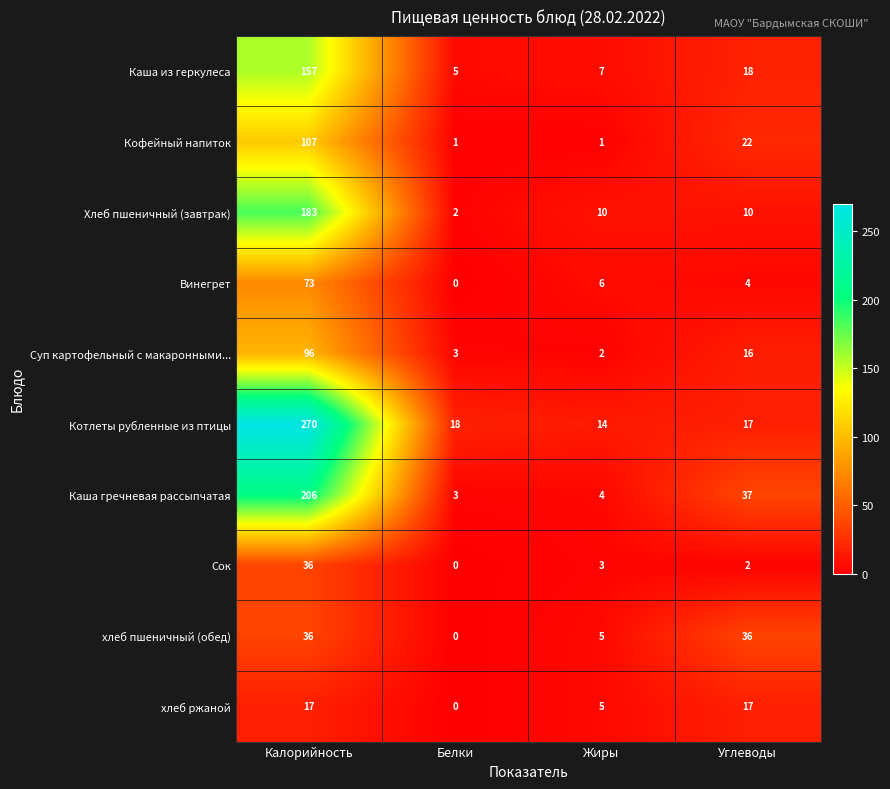

What is the average value of the Кофейный напиток series?

33